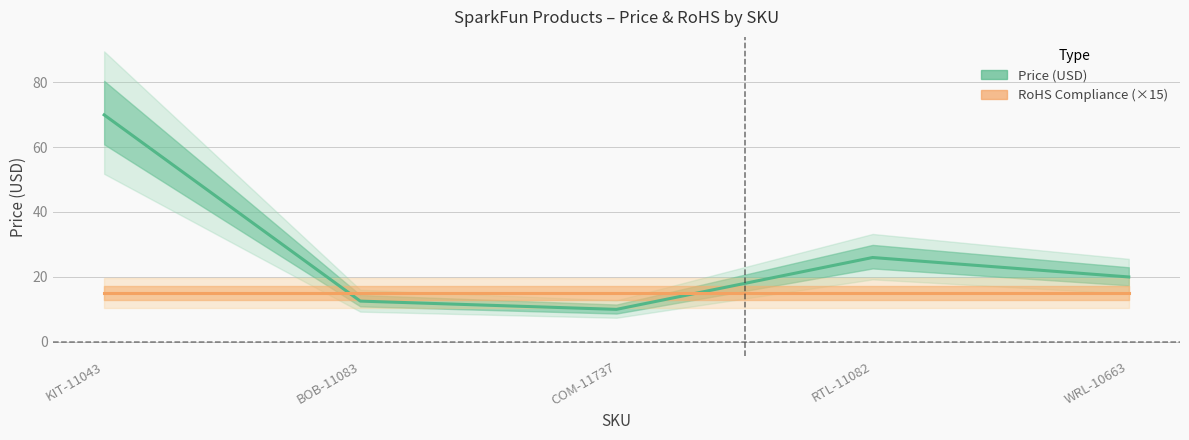

What is the label of the 1st point from the left?

KIT-11043